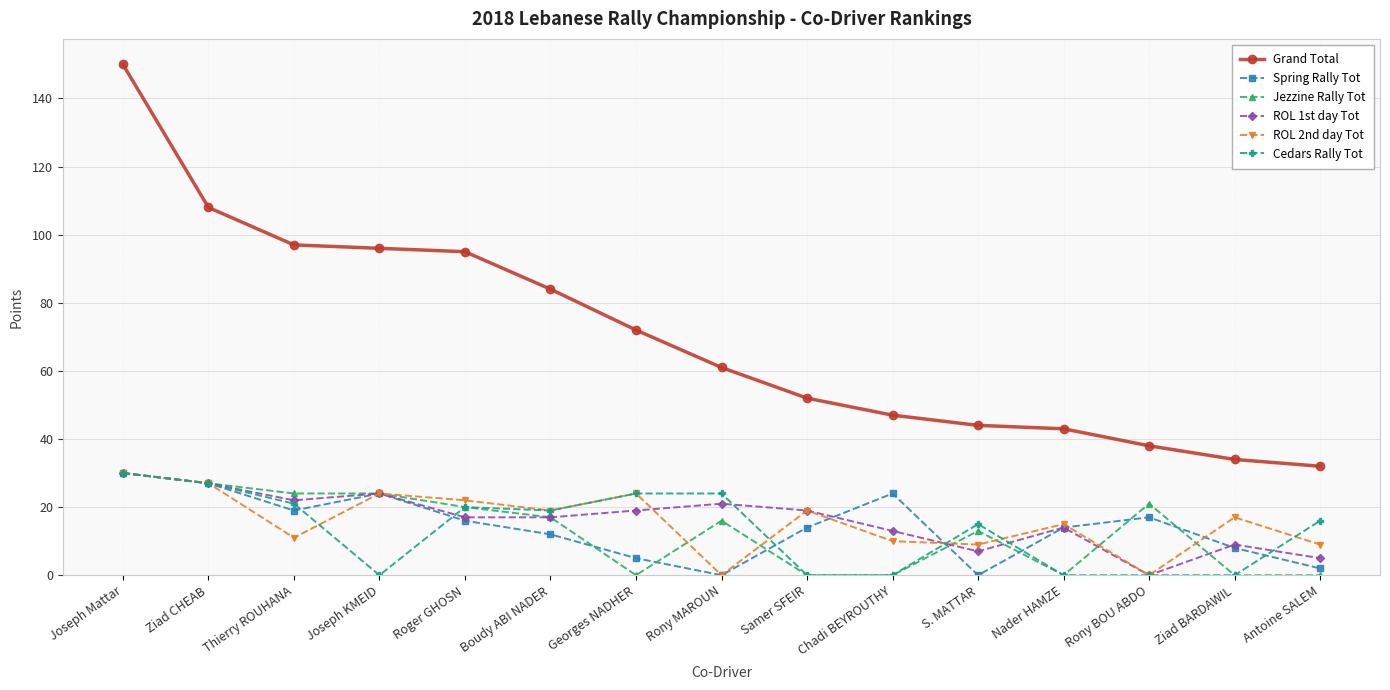

What are all the series names shown in the legend?

Grand Total, Spring Rally Tot, Jezzine Rally Tot, ROL 1st day Tot, ROL 2nd day Tot, Cedars Rally Tot